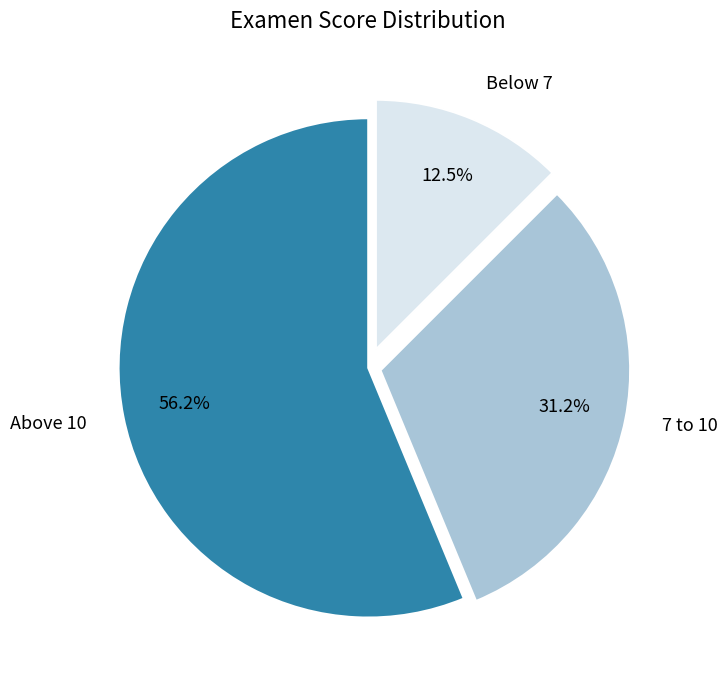

Which has a higher value, Above 10 or Below 7?

Above 10